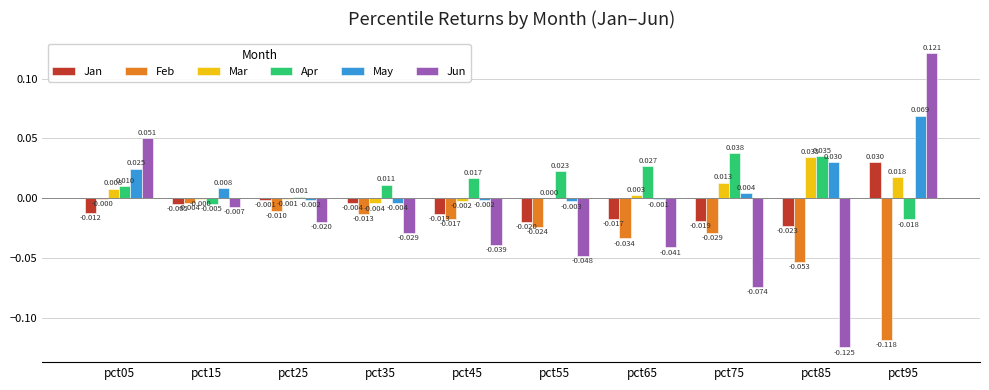

Which series has the largest total across all categories?

Apr